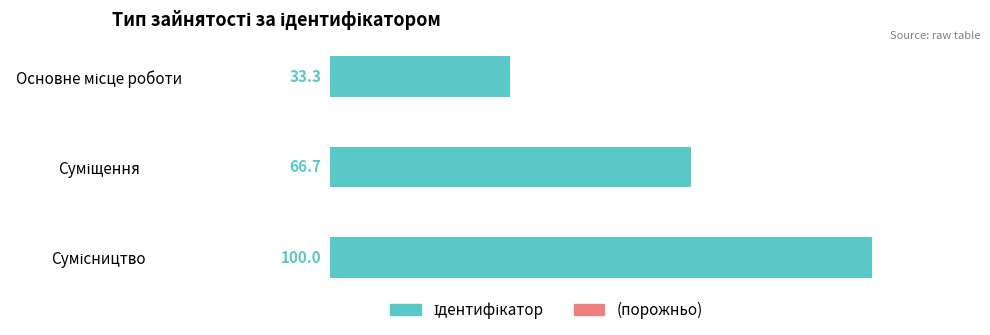

What is the greatest value displayed?

100.0